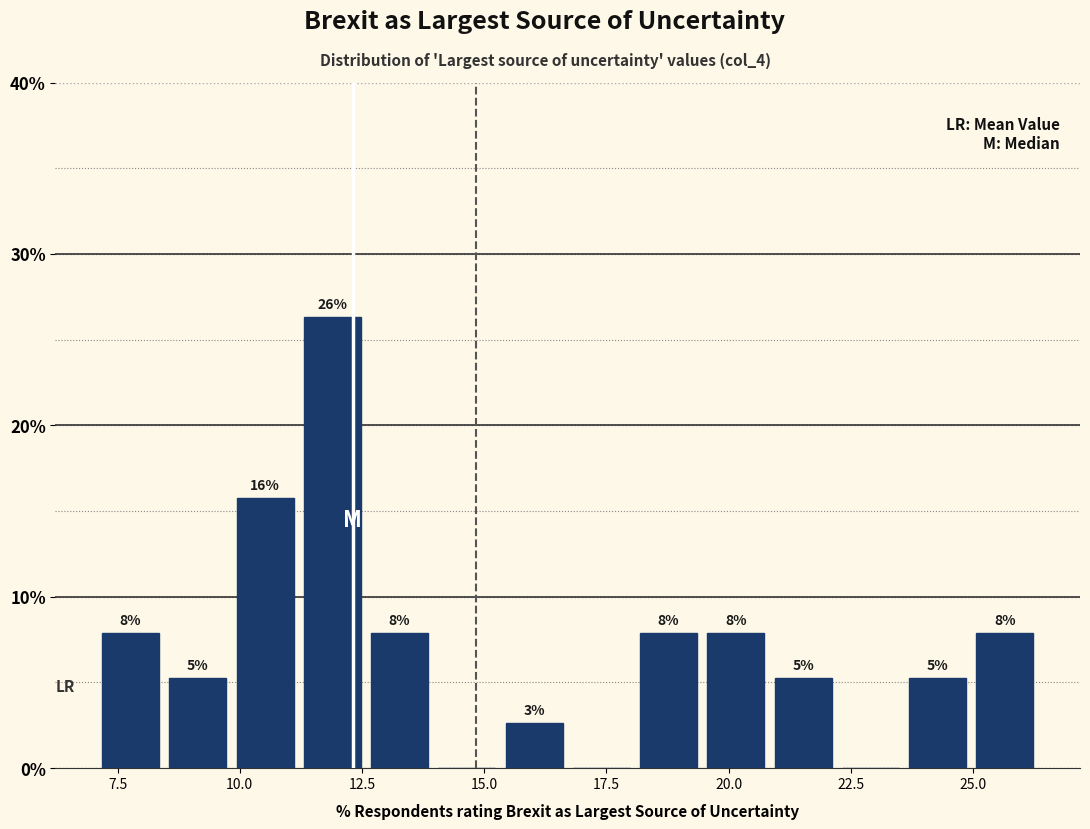

Read against the x-axis, roughly where is the centre of the tallest bar?

12.0